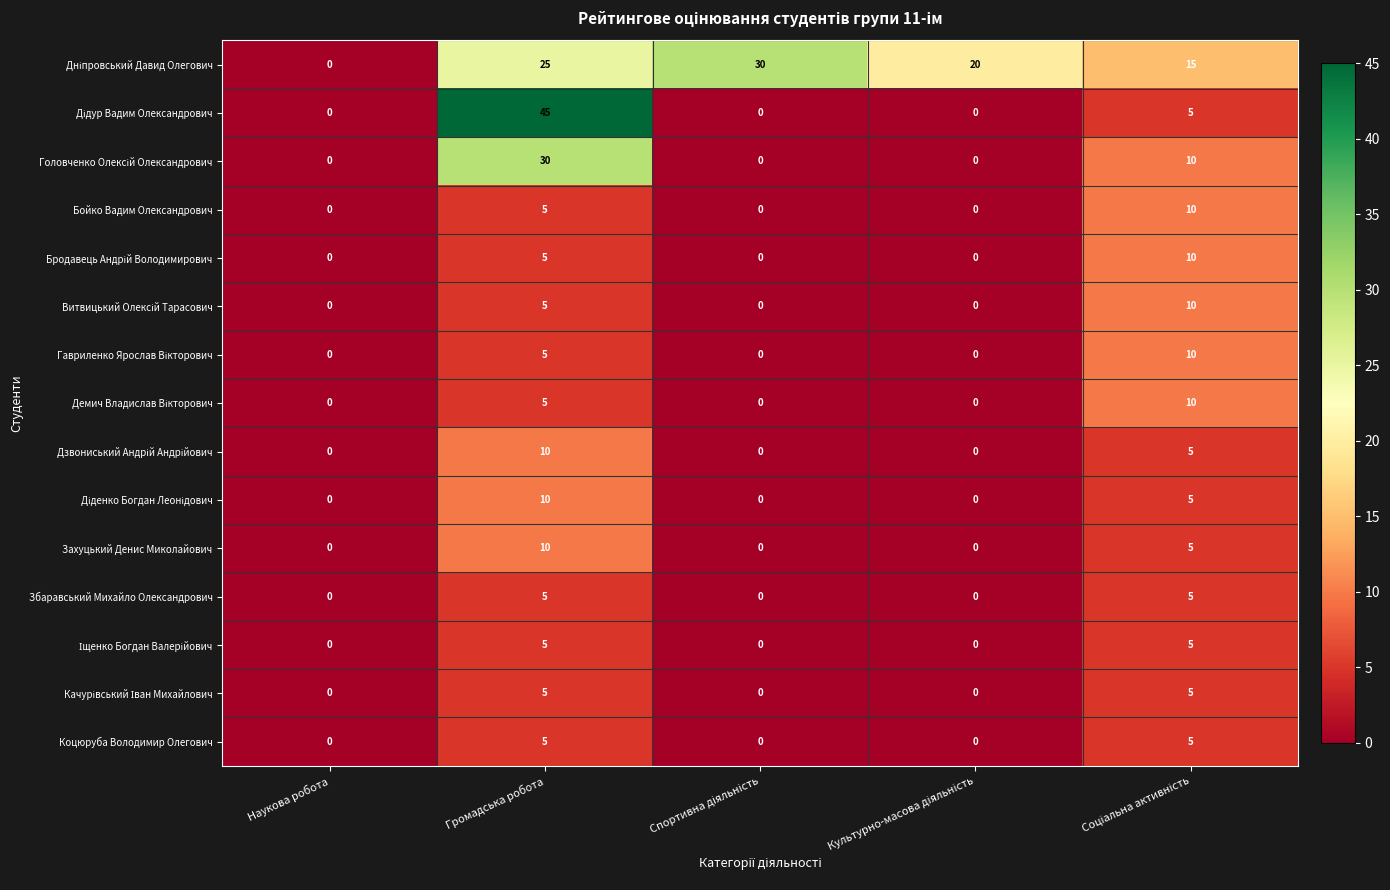

How many data points does each series have?

5